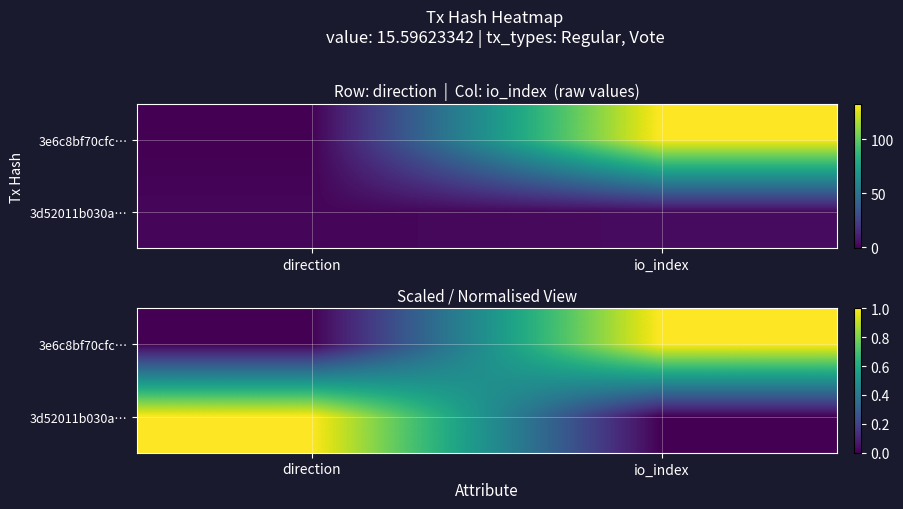

Rank the categories by 3e6c8bf70cfc… value from lowest to highest.

direction, io_index